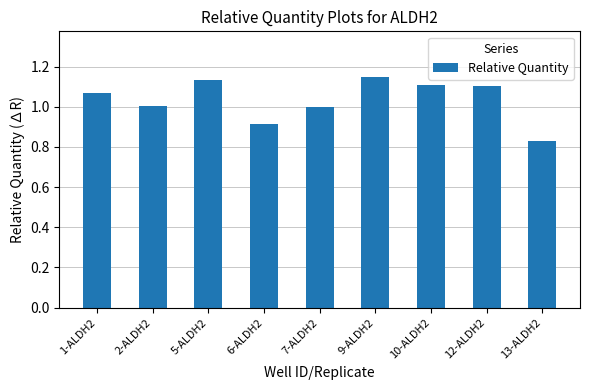

At which label does the data first exceed 1?

1-ALDH2